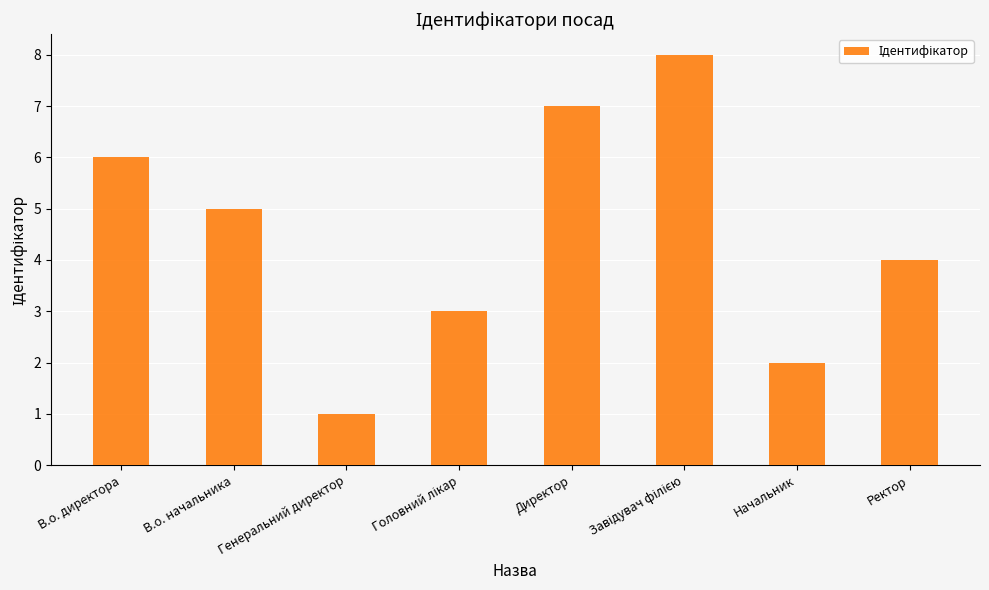

What is the maximum value shown in the chart?

8